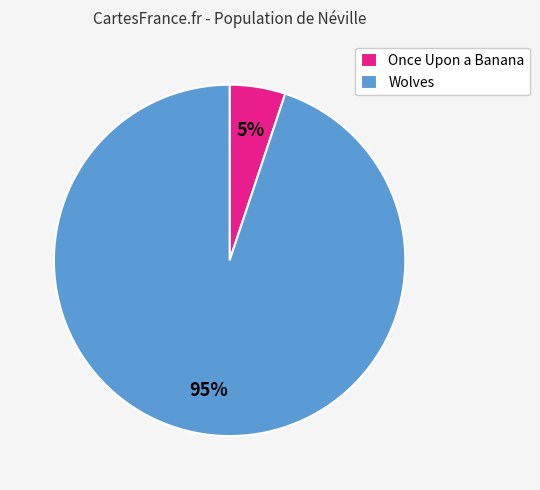

Is the sum of Once Upon a Banana and Wolves greater than half?

Yes